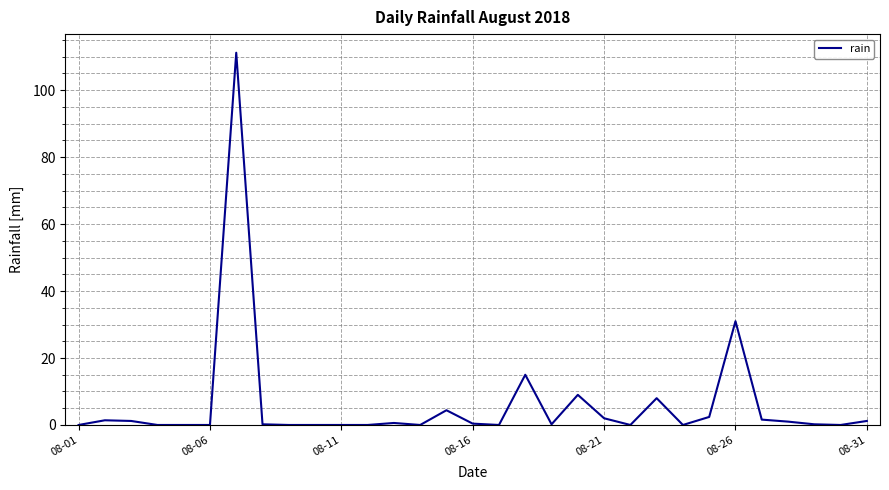

What is the difference between the maximum and minimum values?

111.2